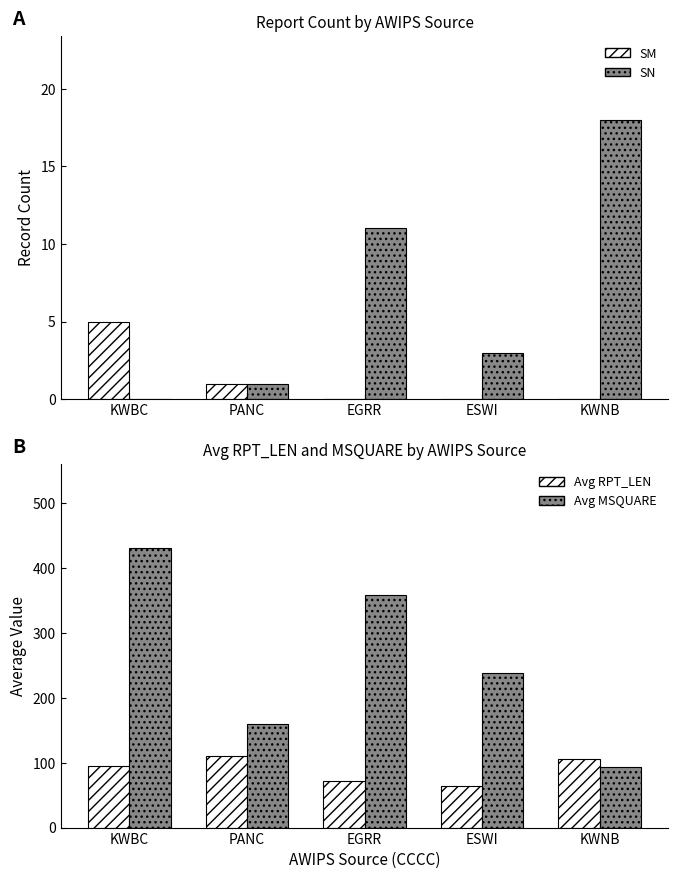

What is the maximum value shown in the chart?

431